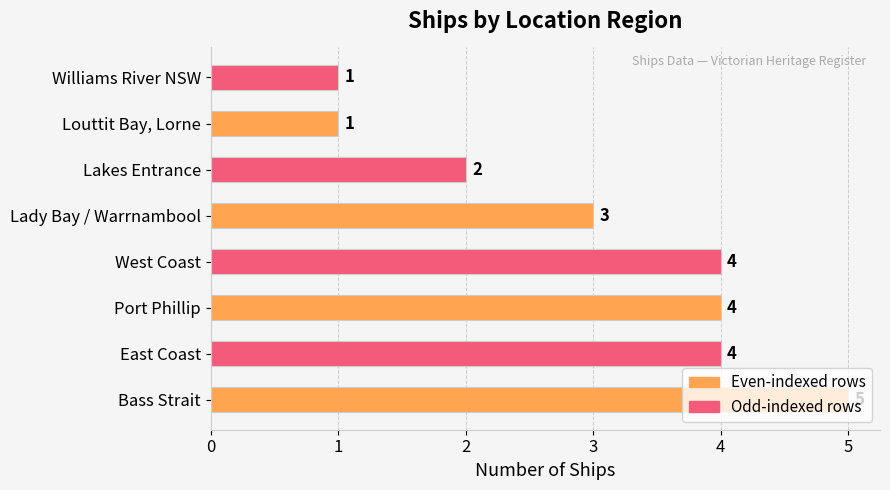

What is the approximate value at Bass Strait?

5